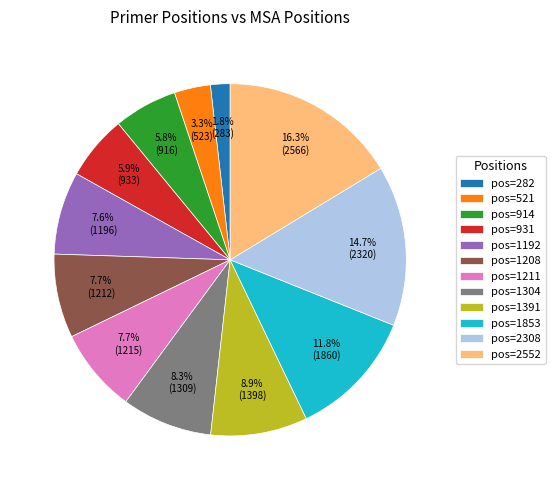

Between pos=521 and pos=914, which is larger?

pos=914